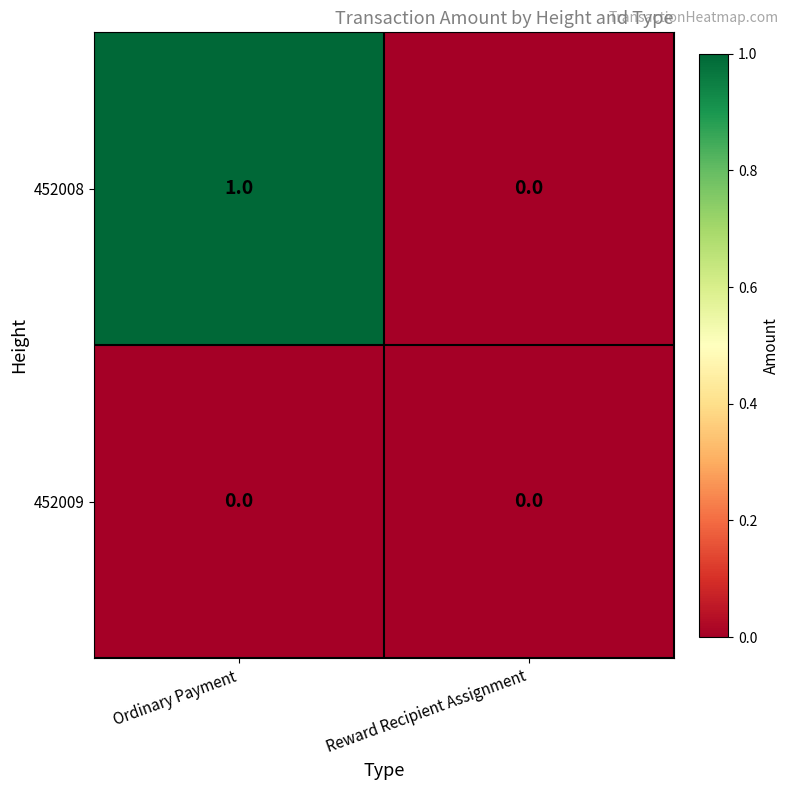

What is the maximum value shown in the chart?

1